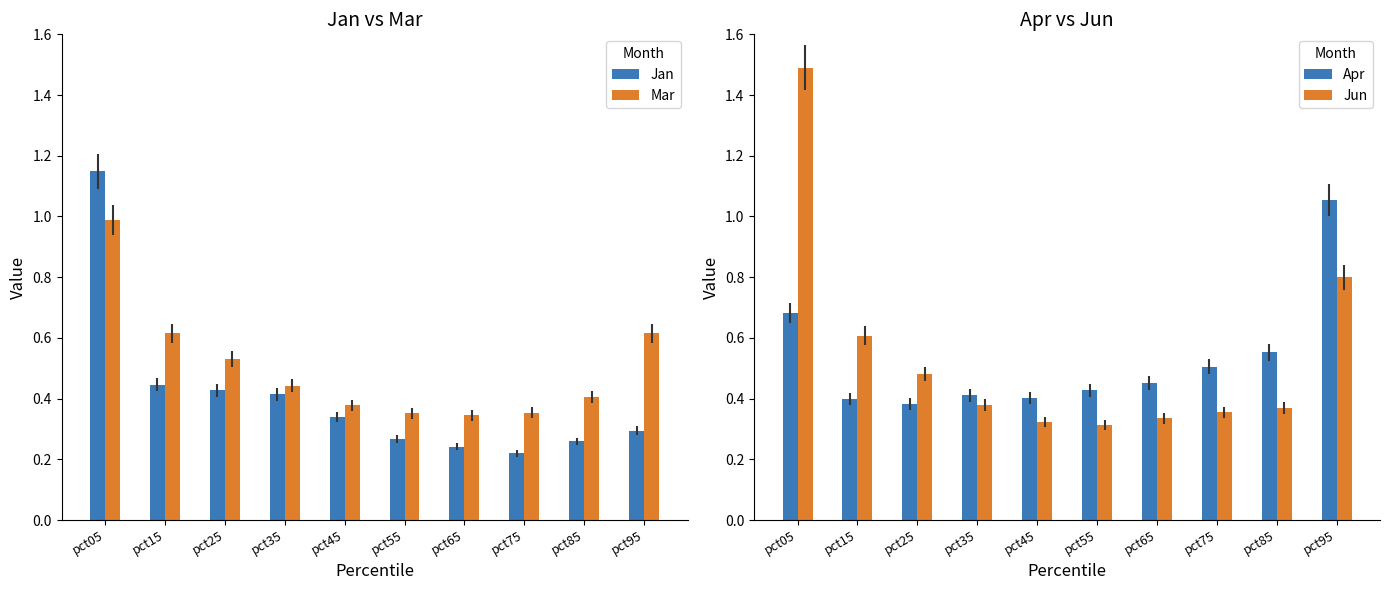

How many bars are there in total?

40